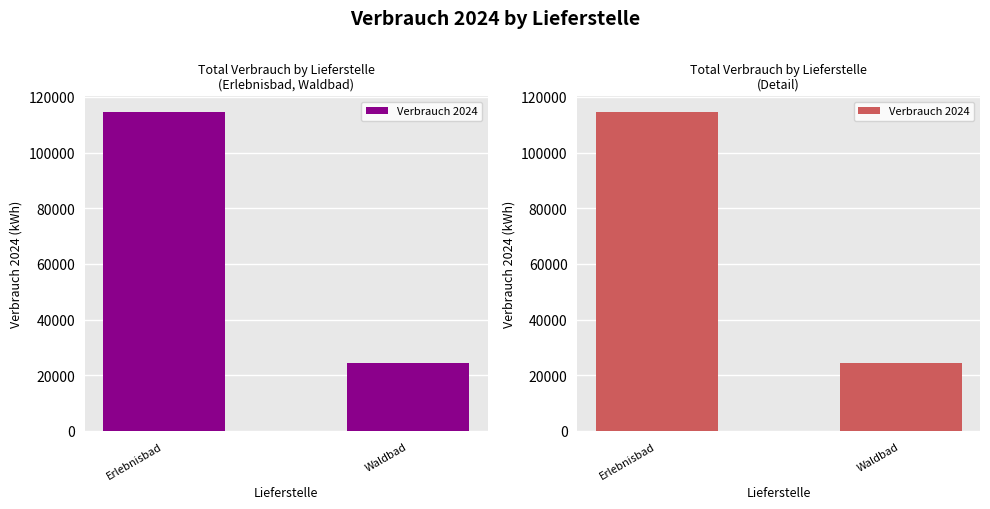

List the labels in order of value, largest first.

Erlebnisbad, Waldbad